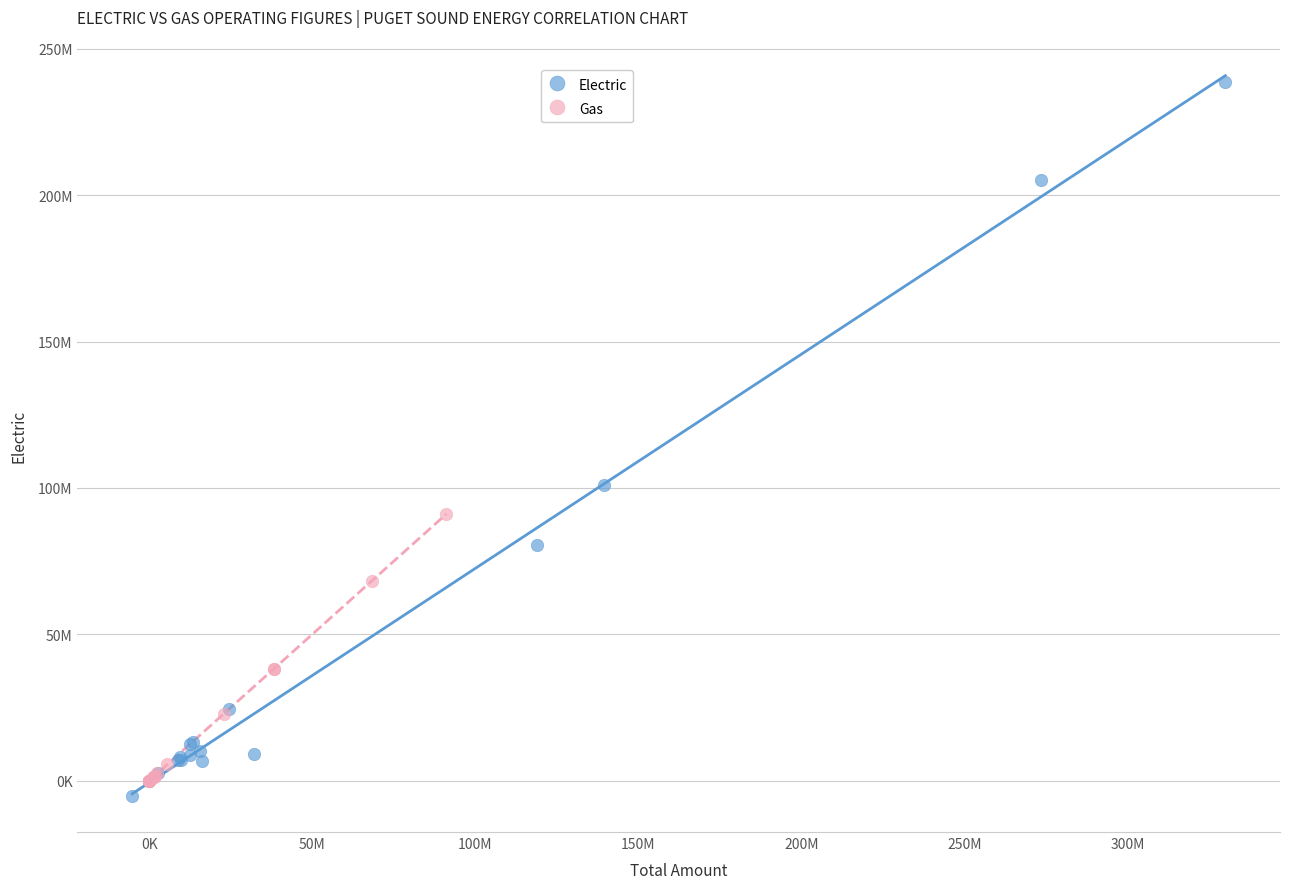

What are all the series names shown in the legend?

Electric, Gas